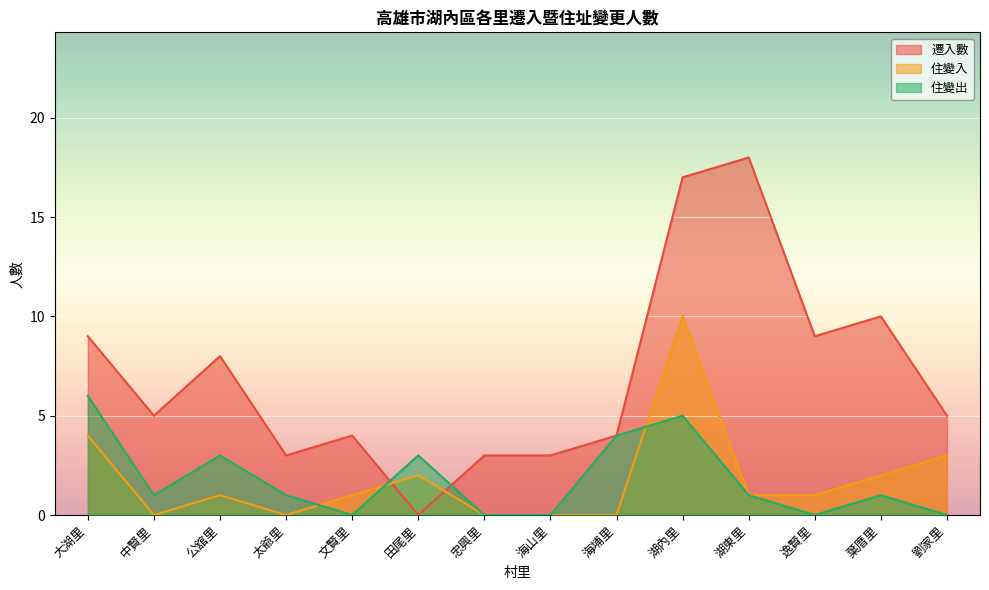

At which category does 住變出 reach its first local peak?

公舘里